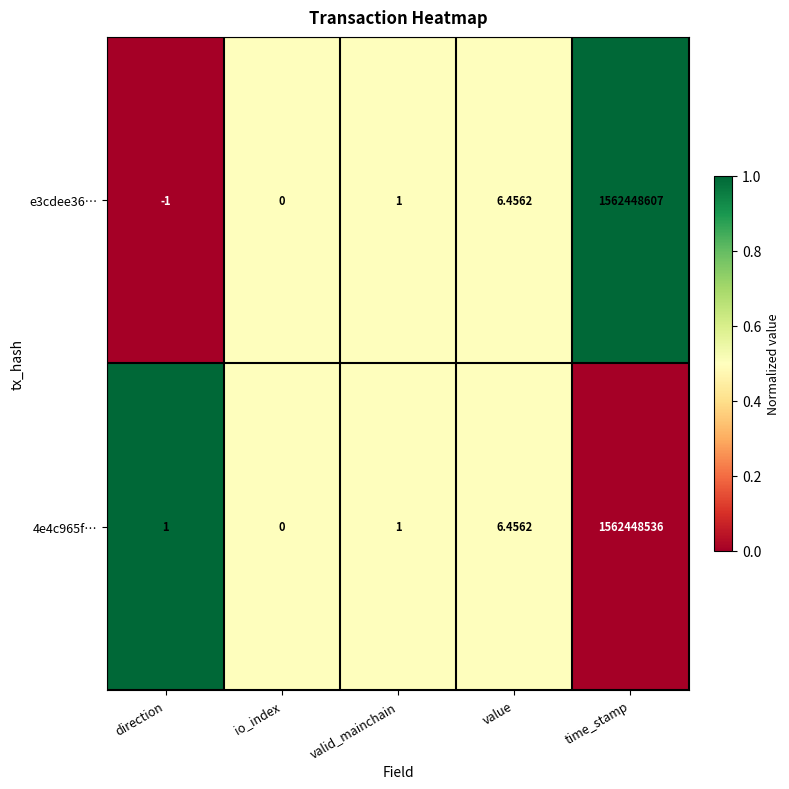

At which label is 4e4c965f… closest to 781224268?

value